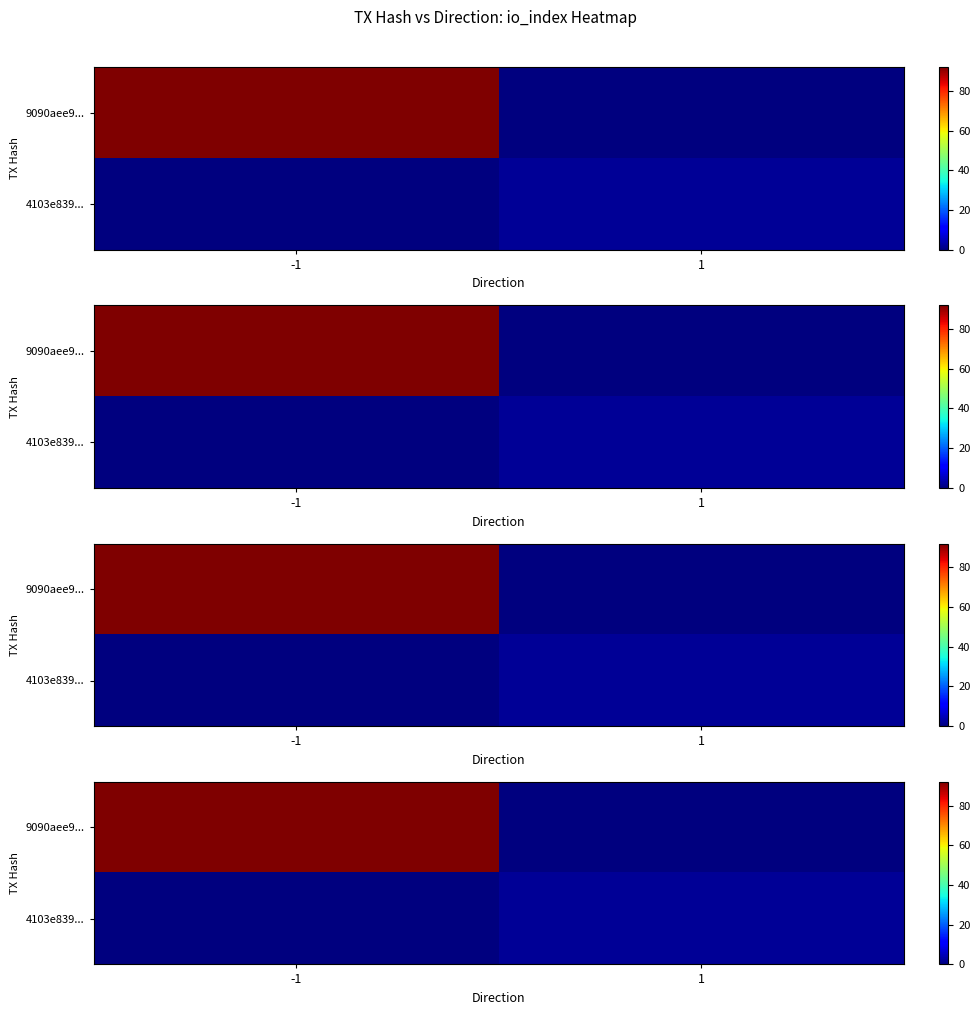

What is the difference between the 9090aee9... values at -1 and 1?

92